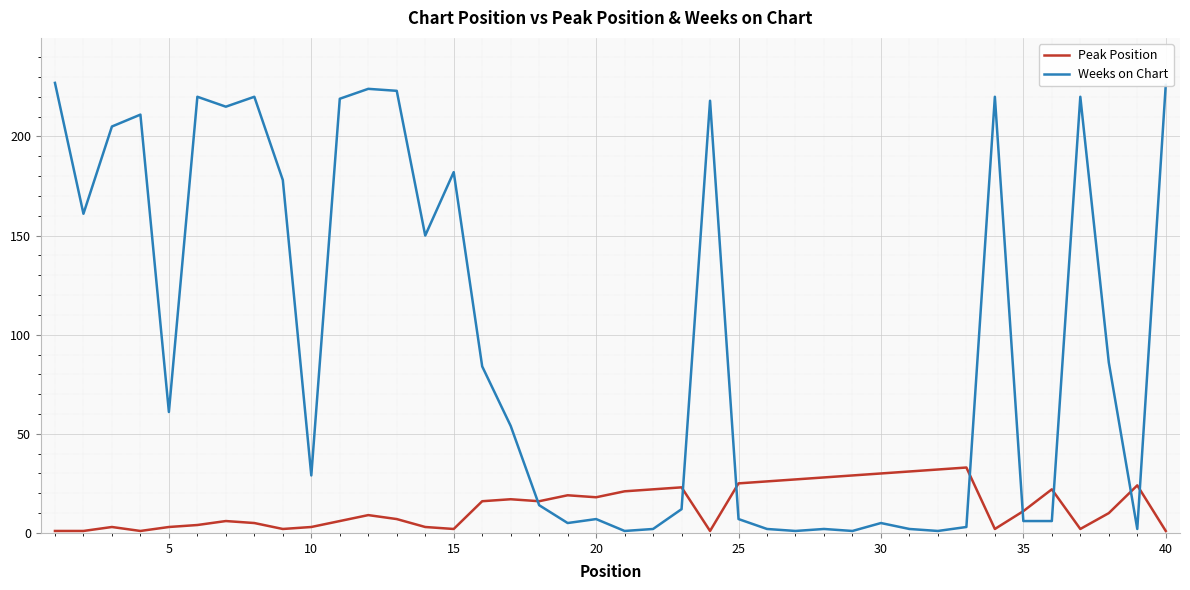

What is the minimum value for Weeks on Chart?

1